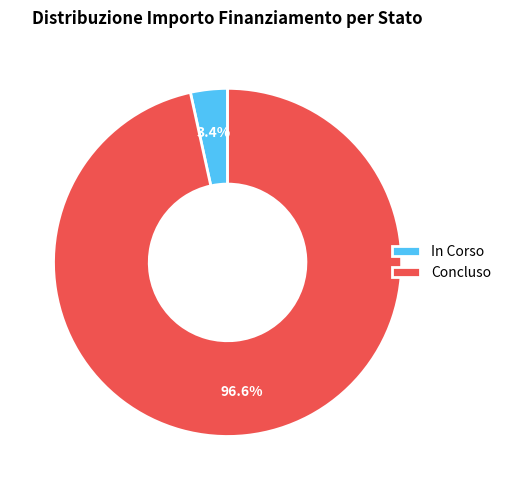

Between Concluso and In Corso, which is larger?

Concluso